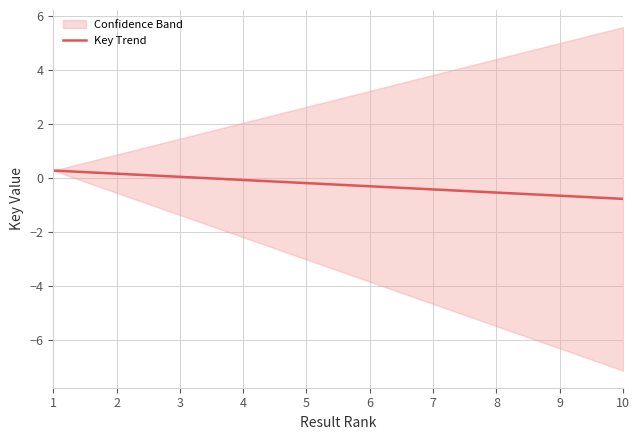

Is it true that the value at 6 is -0.3?

True